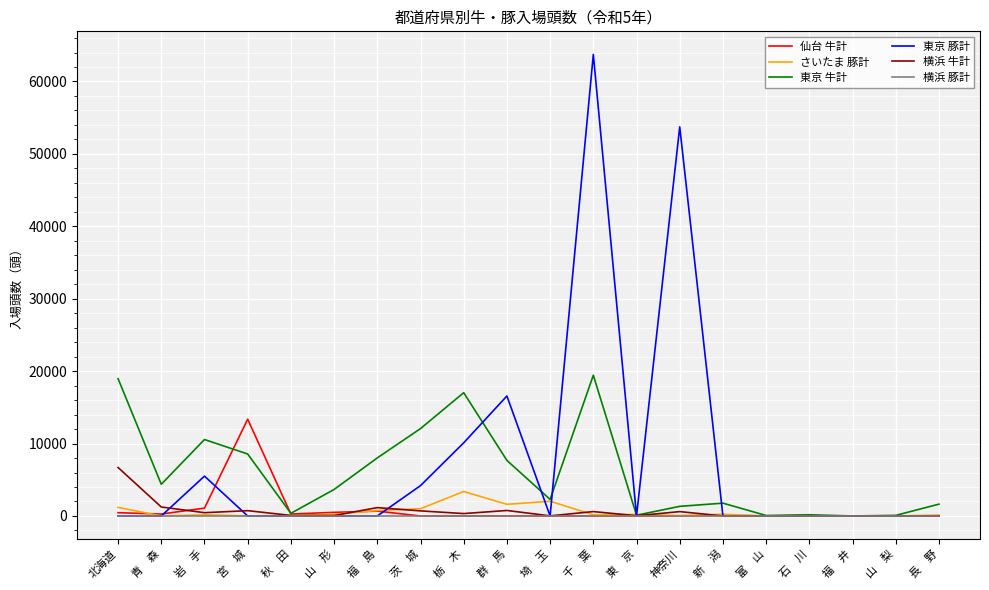

What is the sum of all さいたま 豚計 values?

11296.0